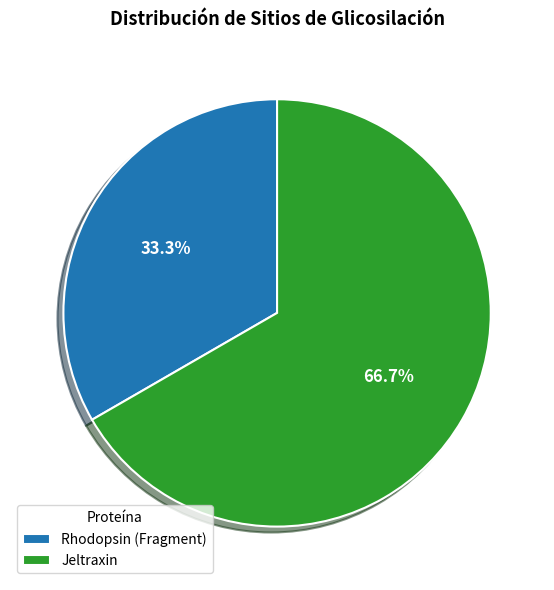

How many segments does this pie chart have?

2